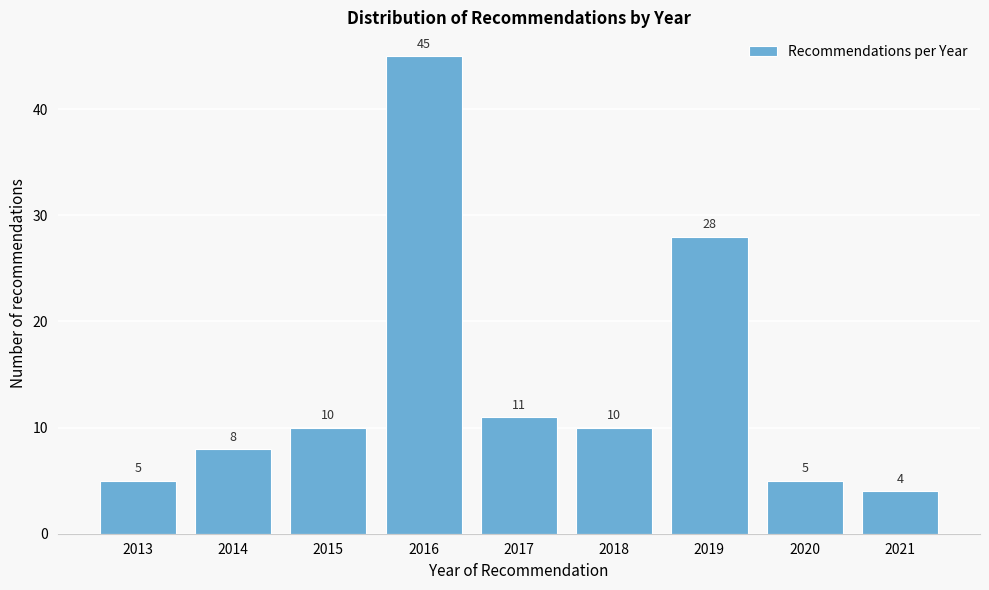

Reading left to right, list all the values displayed in this chart.

2013=5	2014=8	2015=10	2016=45	2017=11	2018=10	2019=28	2020=5	2021=4